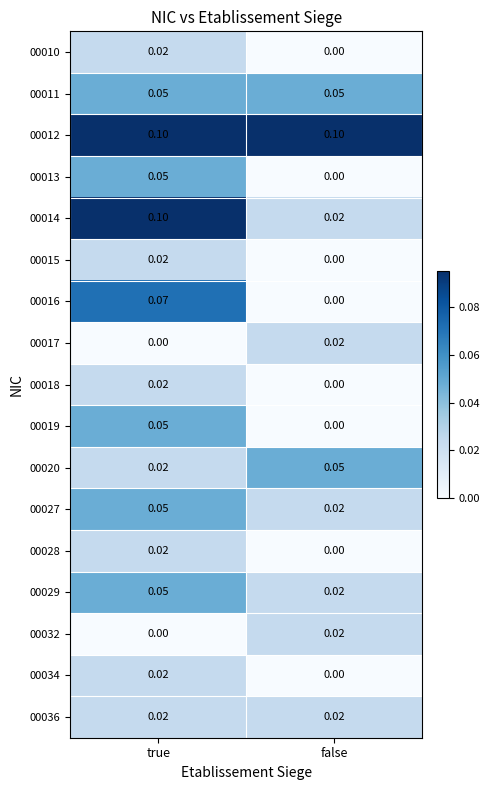

What is the total value across all series at false?

0.3